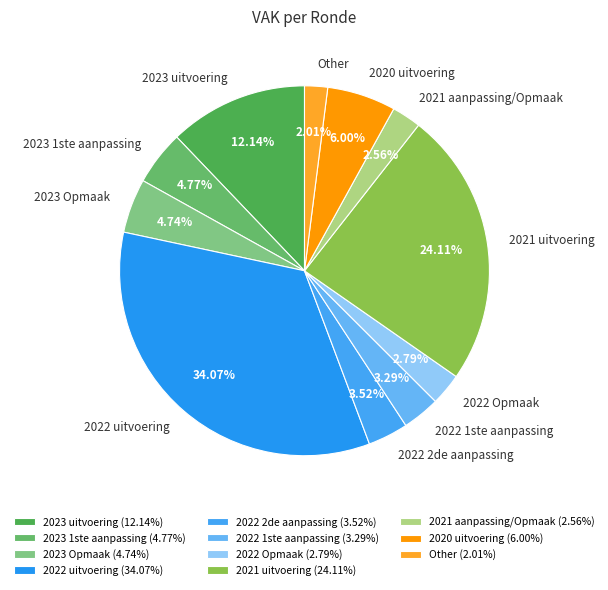

Which has a higher value, Other or 2021 uitvoering?

2021 uitvoering